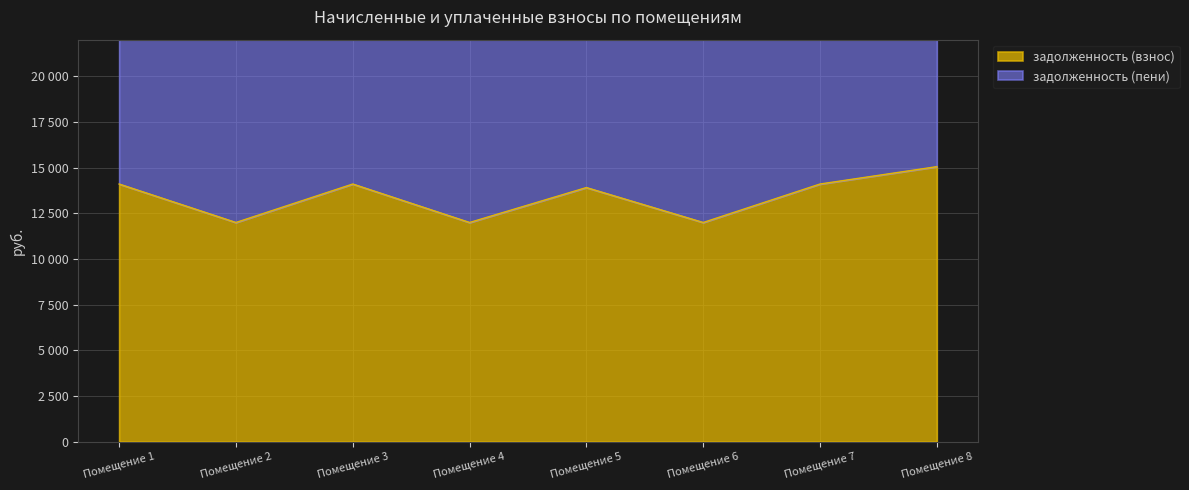

What is the minimum value shown in the chart?

11992.6